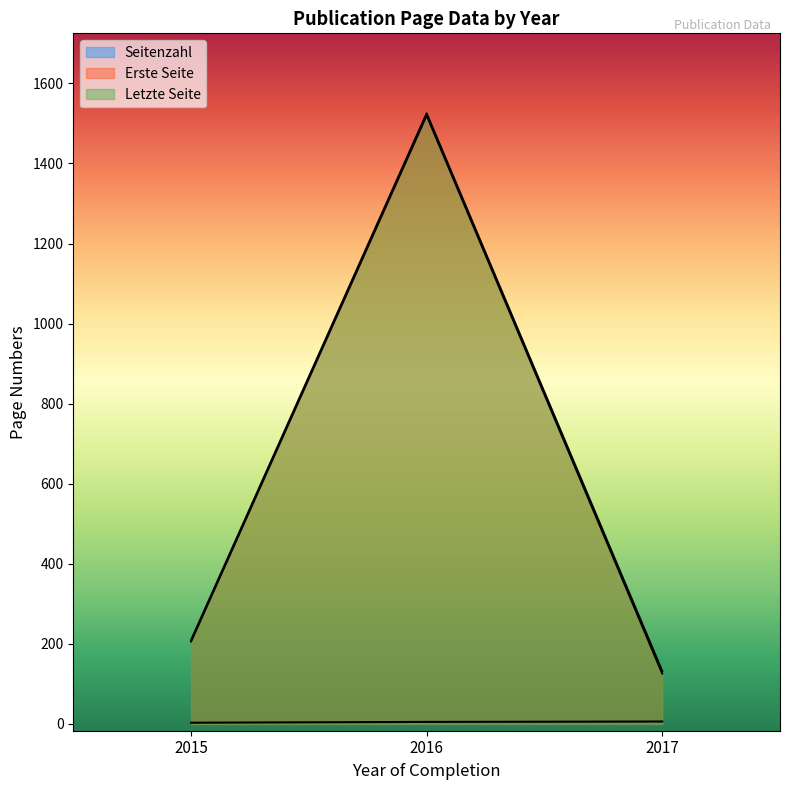

Reading left to right, what are all the values shown in this chart?

Seitenzahl: 3	5	6
Erste Seite: 206	1520	126
Letzte Seite: 209	1525	132